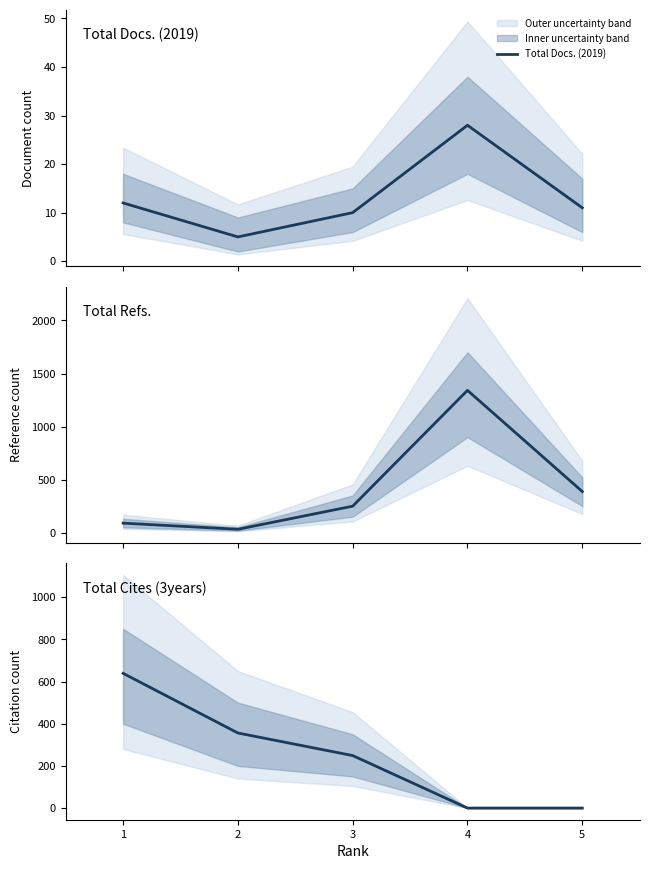

Reading left to right, transcribe all the data shown in this chart.

Total Docs. (2019): 12	5	10	28	11
Total Refs.: 89	31	249	1341	387
Total Cites (3years): 639	356	249	0	0